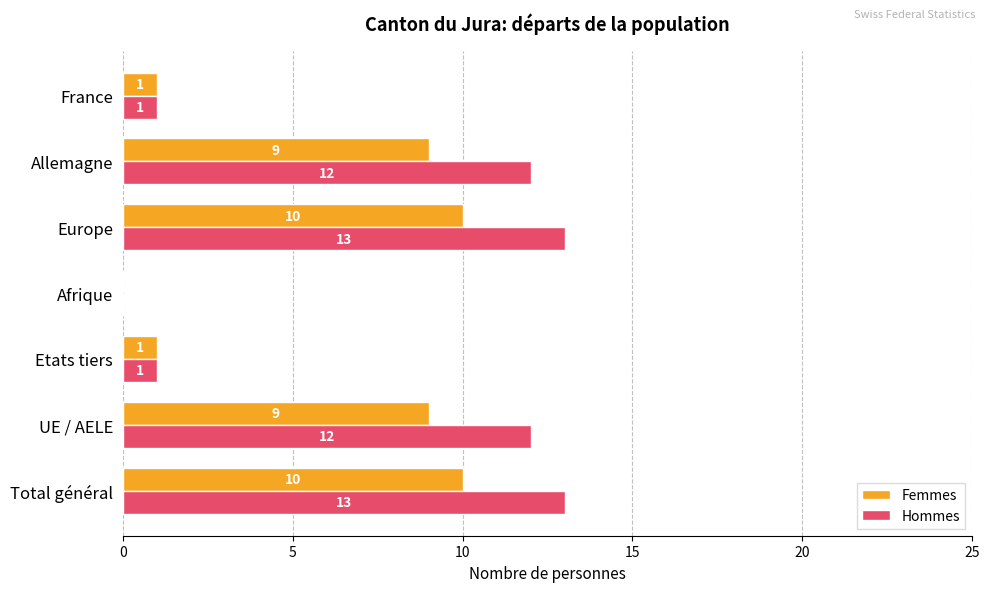

What is the maximum value for Femmes?

10